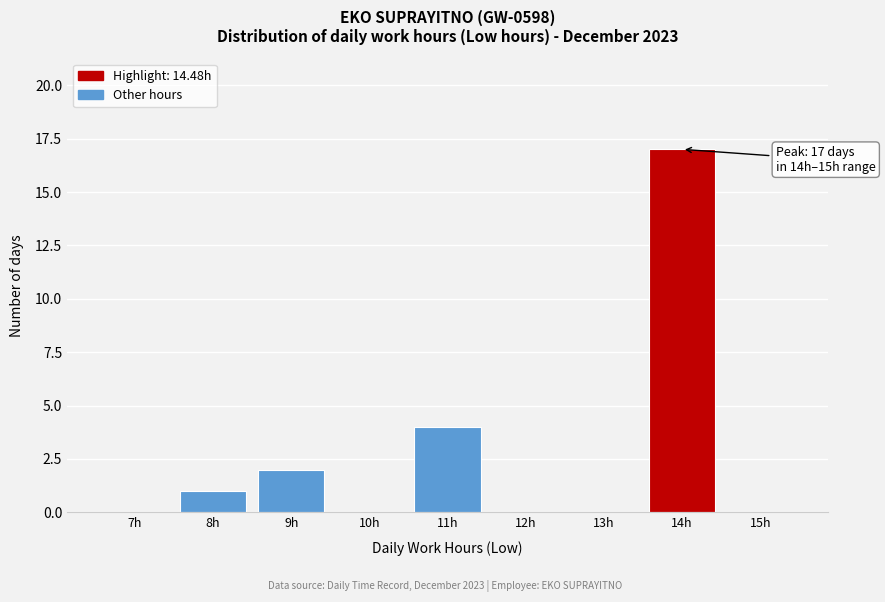

Reading left to right, list all the values displayed in this chart.

7h=0	8h=1	9h=2	10h=0	11h=4	12h=0	13h=0	14h=17	15h=0